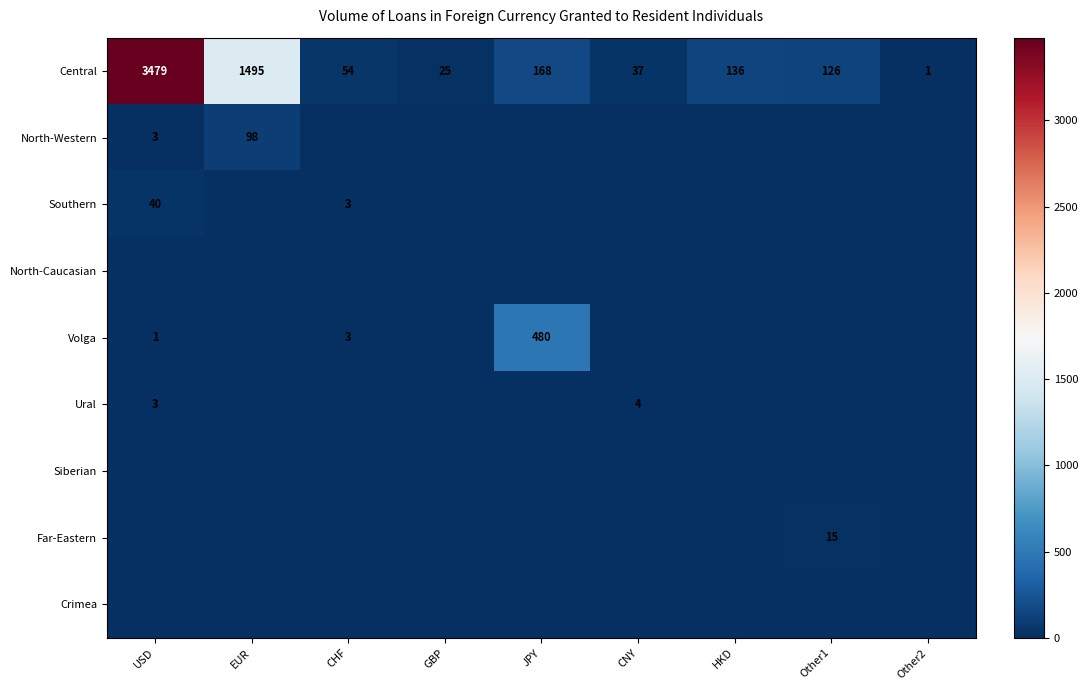

The Central series shows 136 at HKD. True or false?

True